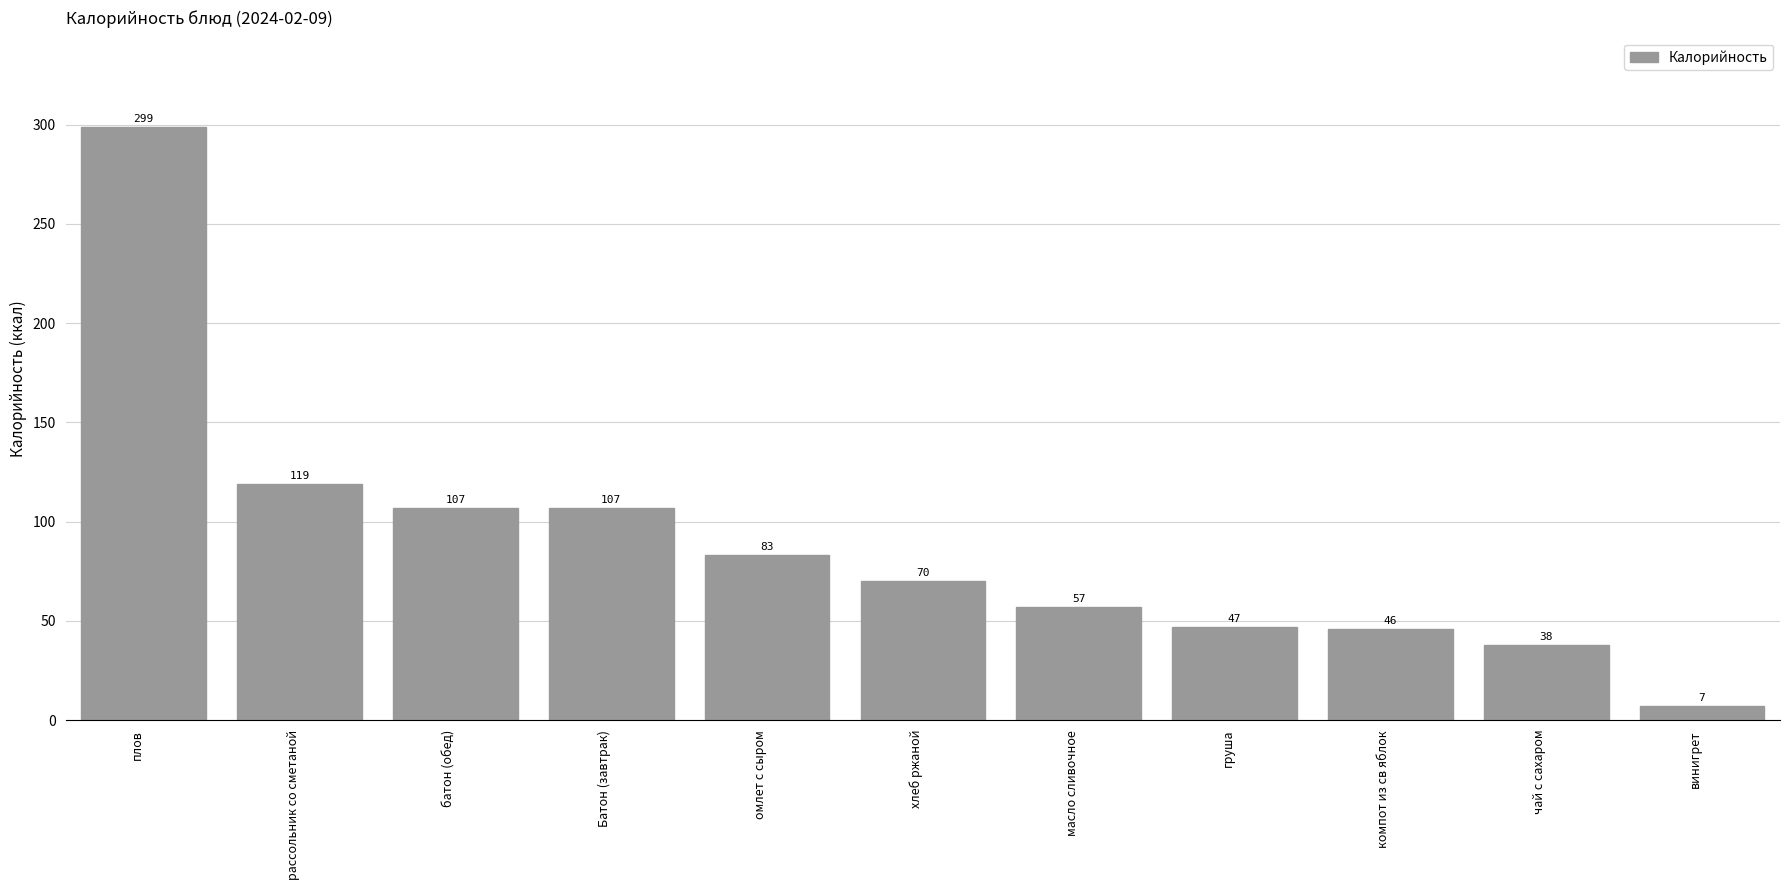

What is the average value?

89.1